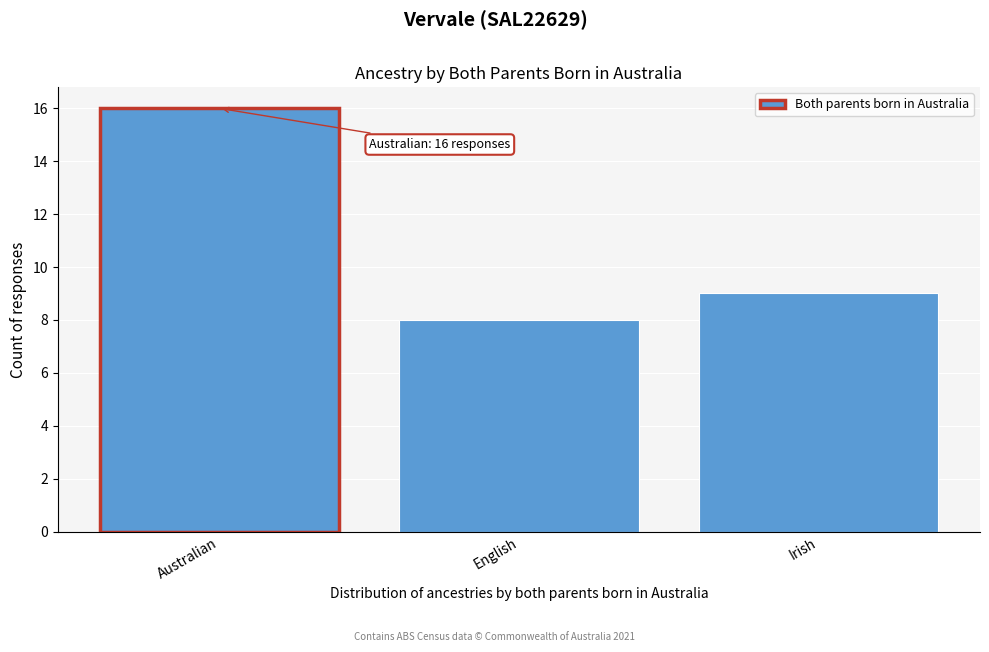

Reading left to right, what are all the values shown in this chart?

16	8	9